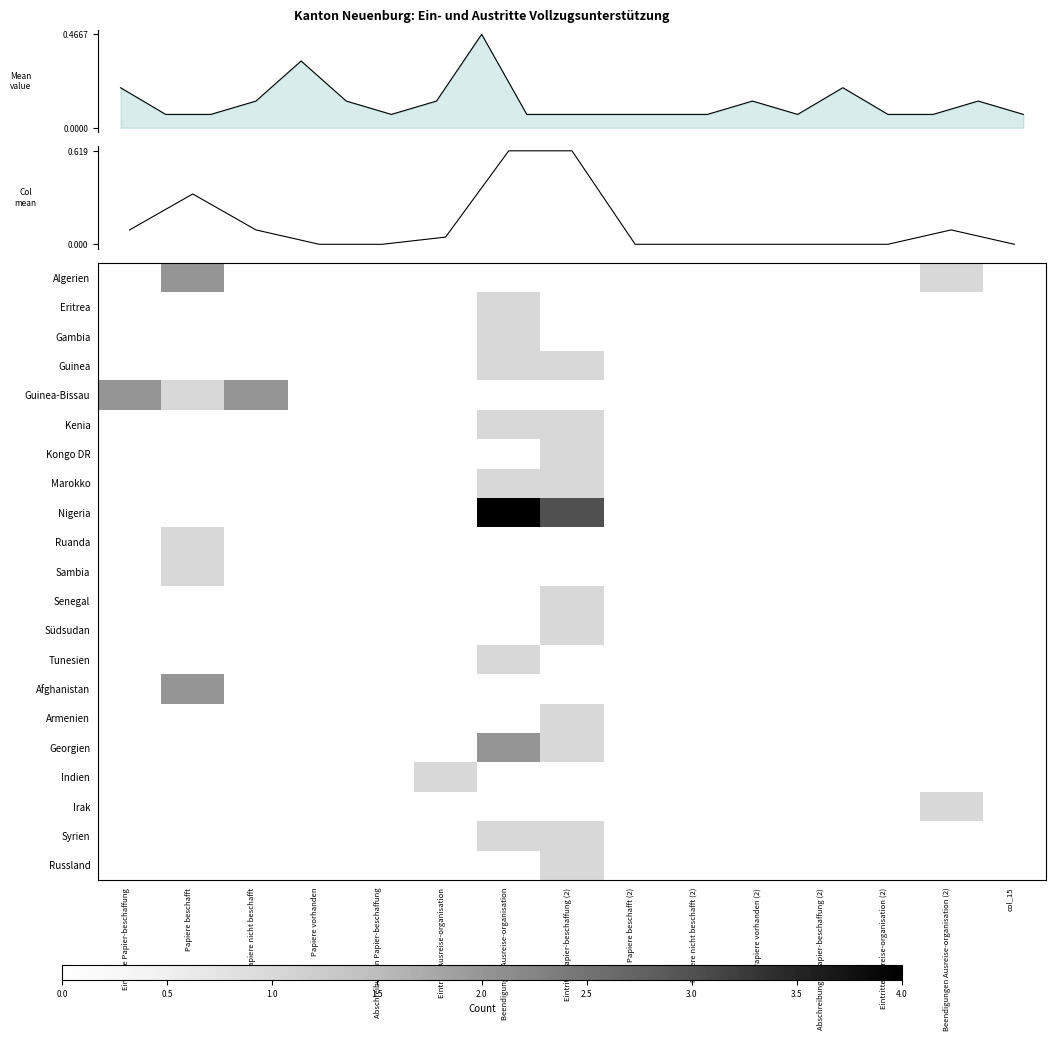

How many series are shown in this chart?

21